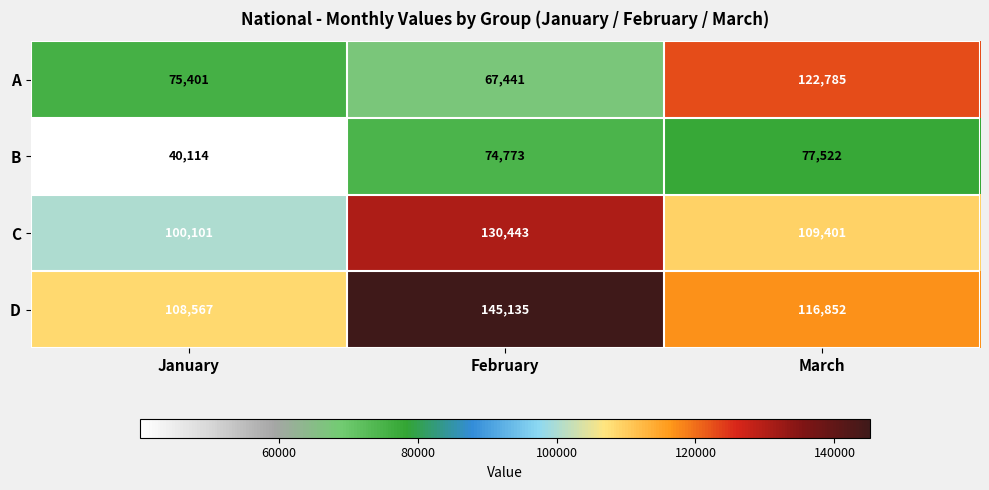

Rank the series by their maximum value, from lowest to highest.

B, A, C, D